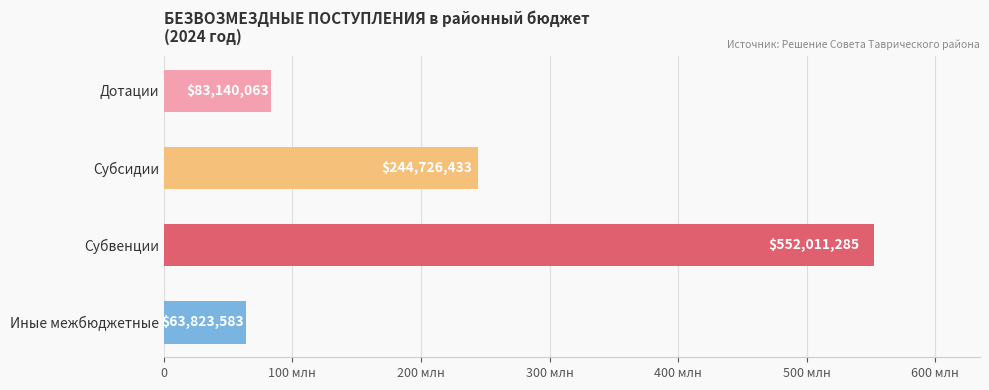

Rank the categories by value from highest to lowest.

Субвенции, Субсидии, Дотации, Иные межбюджетные